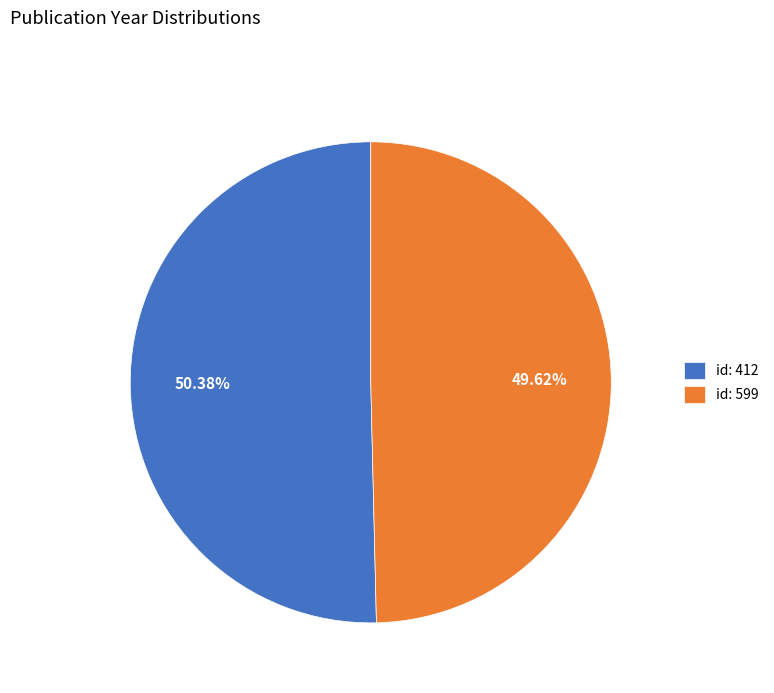

Which has a higher value, id: 599 or id: 412?

id: 412